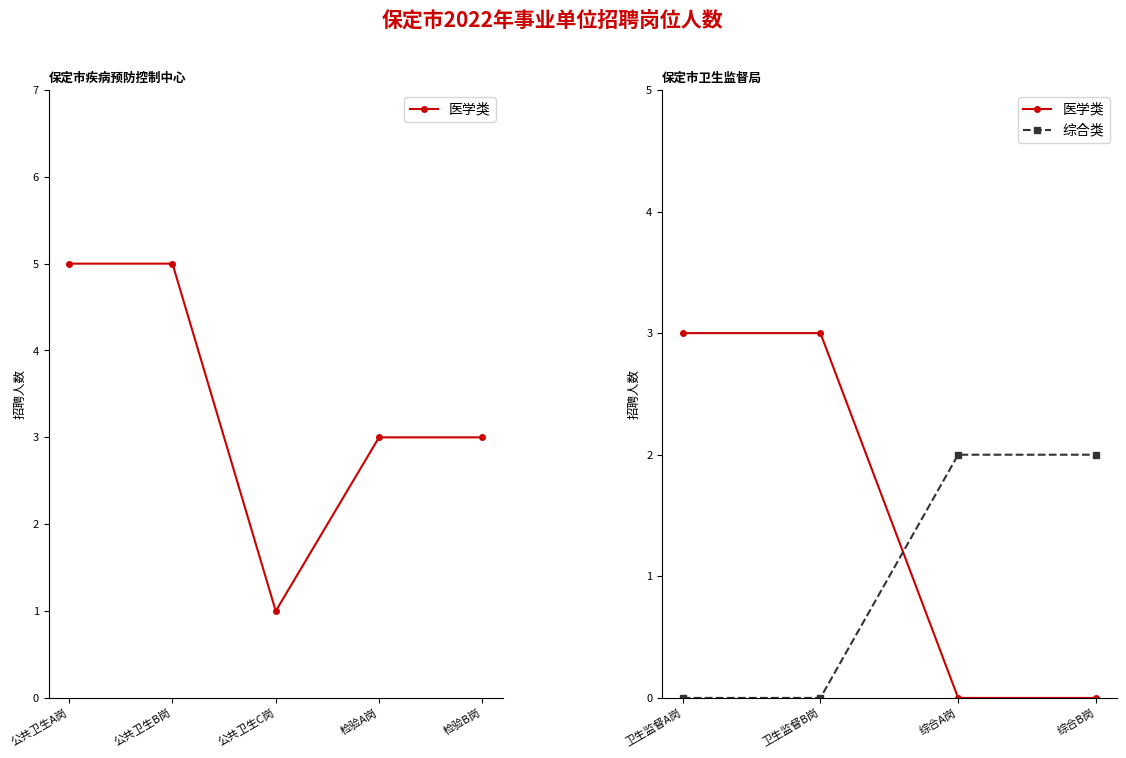

At which label is 医学类 closest to 1?

综合A岗